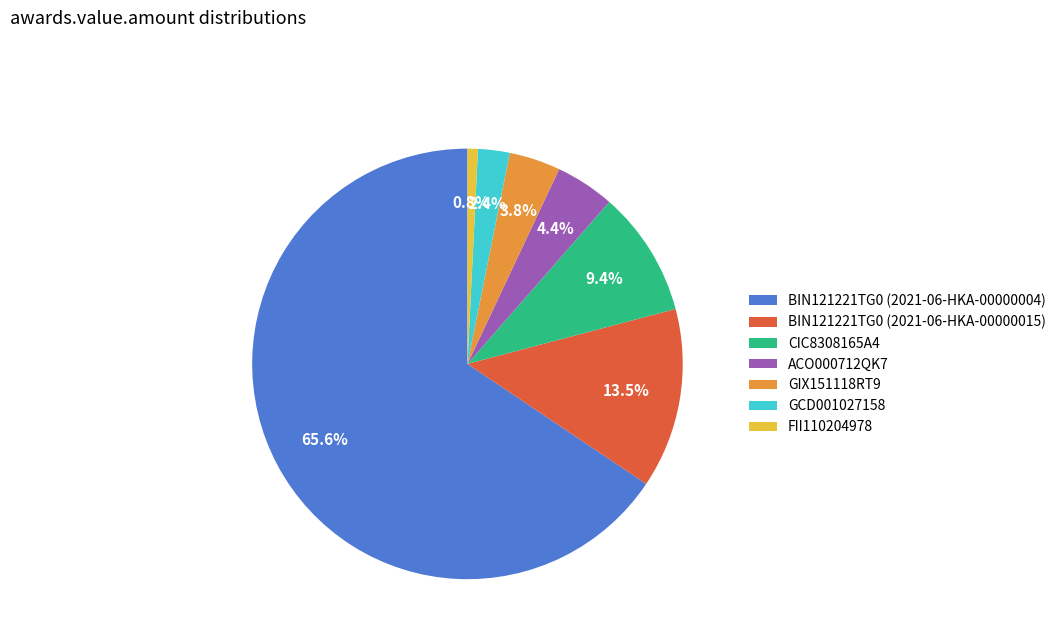

Combined, what portion of the pie is GCD001027158 and GIX151118RT9?

6.2%